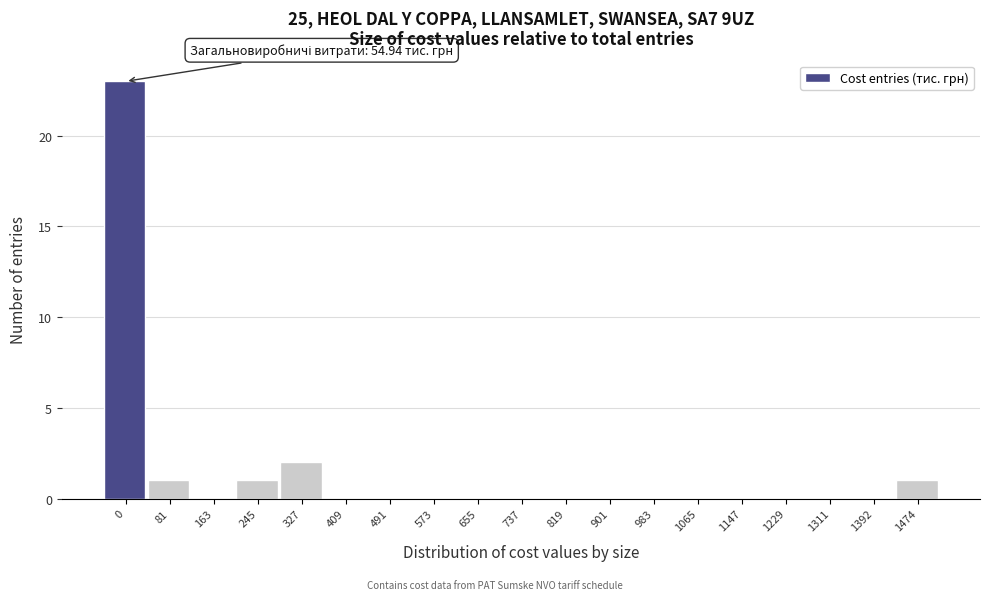

Reading right to left, list all the values displayed in this chart.

1474=1	1392=0	1311=0	1229=0	1147=0	1065=0	983=0	901=0	819=0	737=0	655=0	573=0	491=0	409=0	327=2	245=1	163=0	81=1	0=23